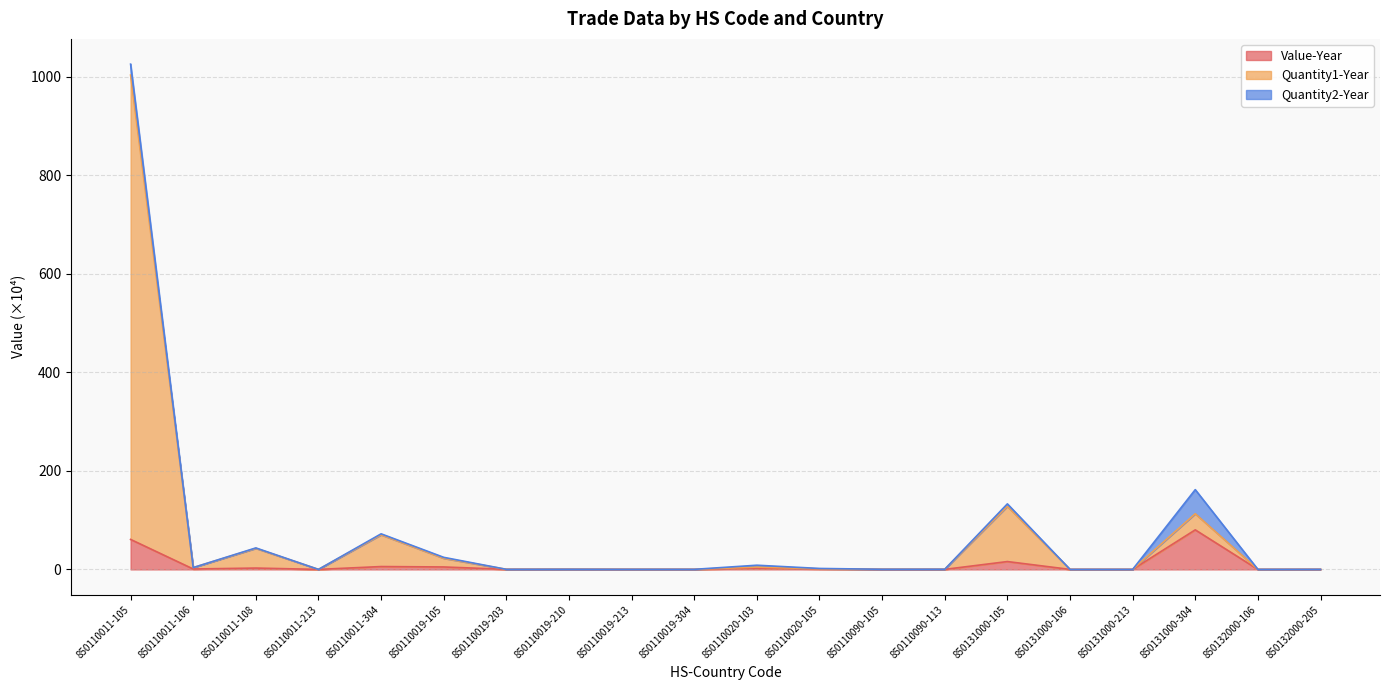

What is the label of the 5th point from the right?

850131000-106